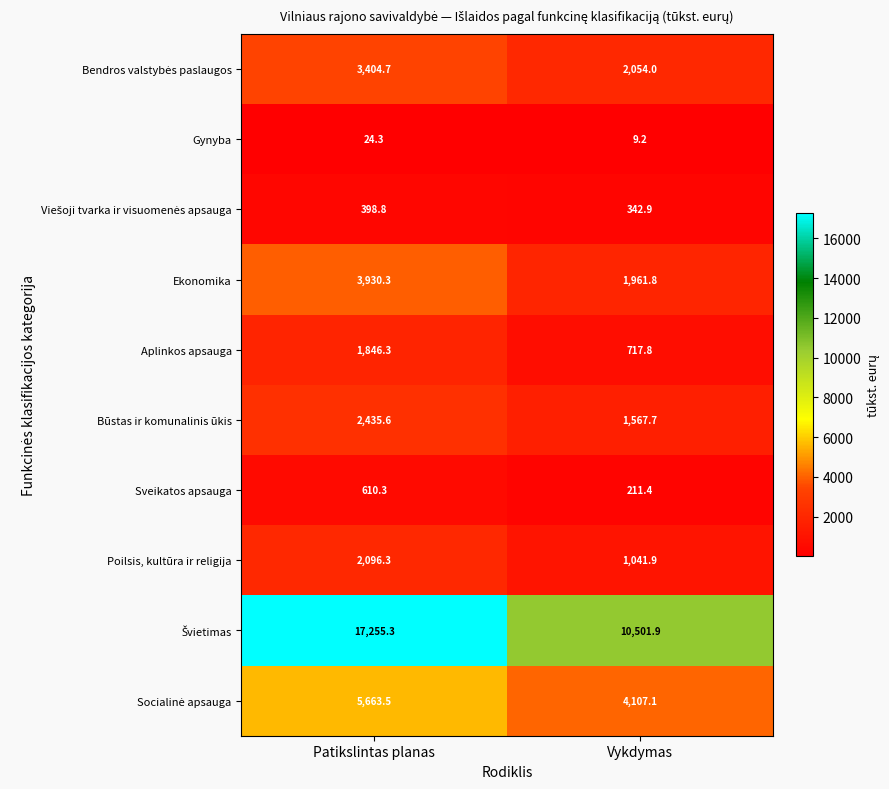

At which label does Ekonomika first exceed 3930?

Patikslintas planas